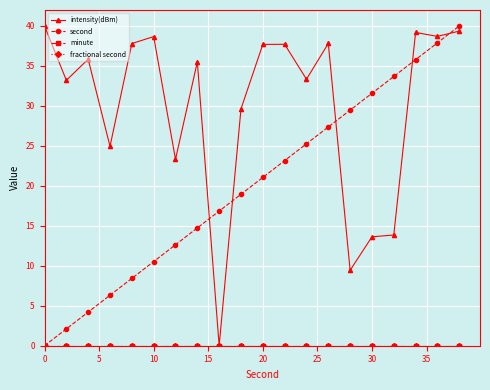

True or false: intensity(dBm) and fractional second intersect in this chart.

False